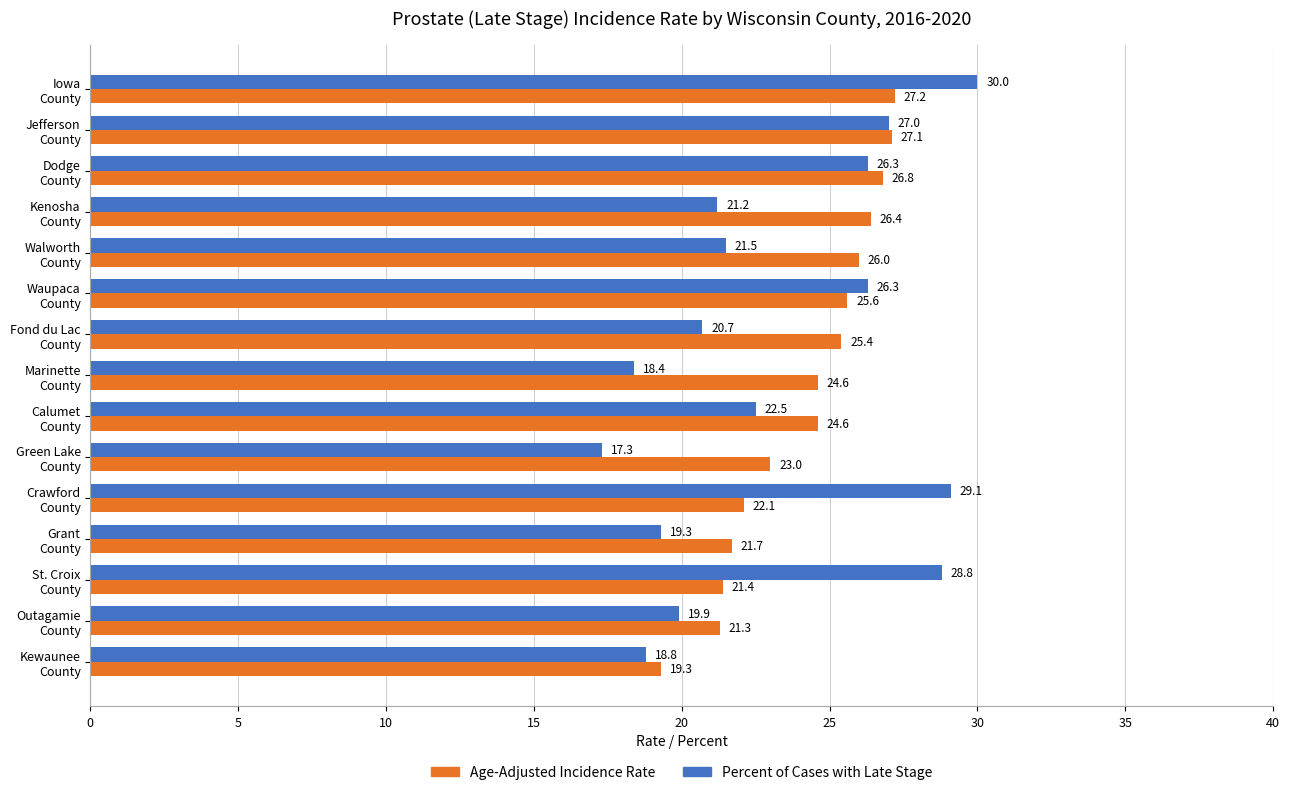

Rank the series by their average value, from lowest to highest.

Percent of Cases with Late Stage, Age-Adjusted Incidence Rate